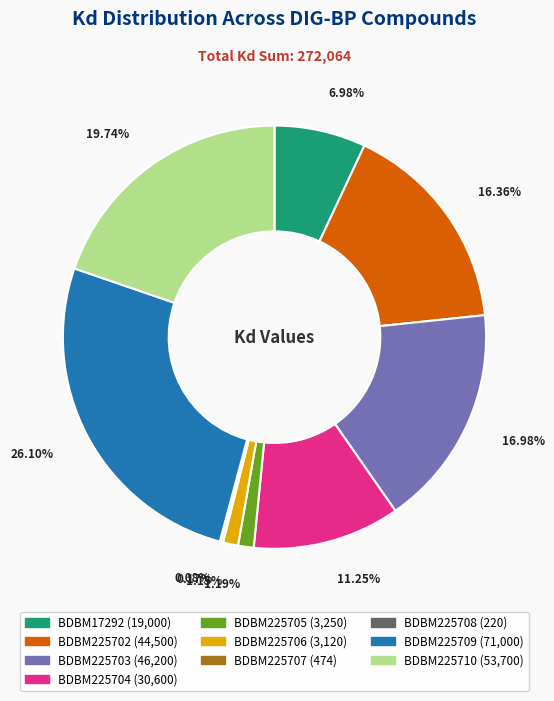

To the nearest percent, what is the average slice percentage?

10%